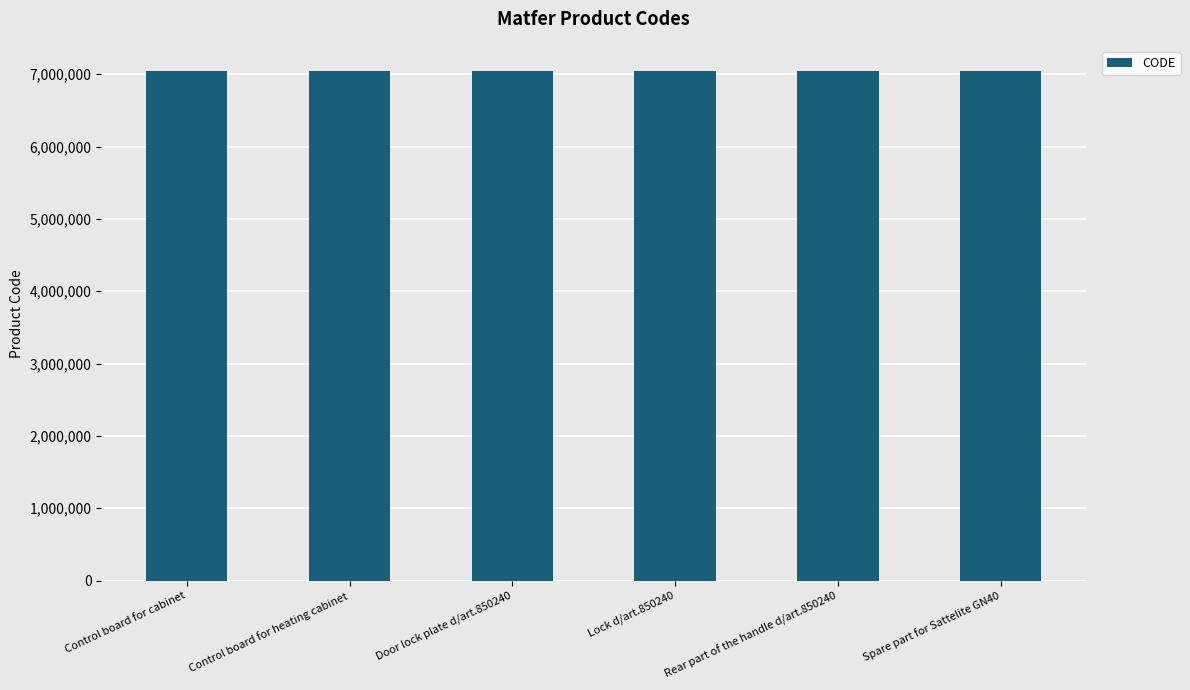

How many data points does each series have?

6